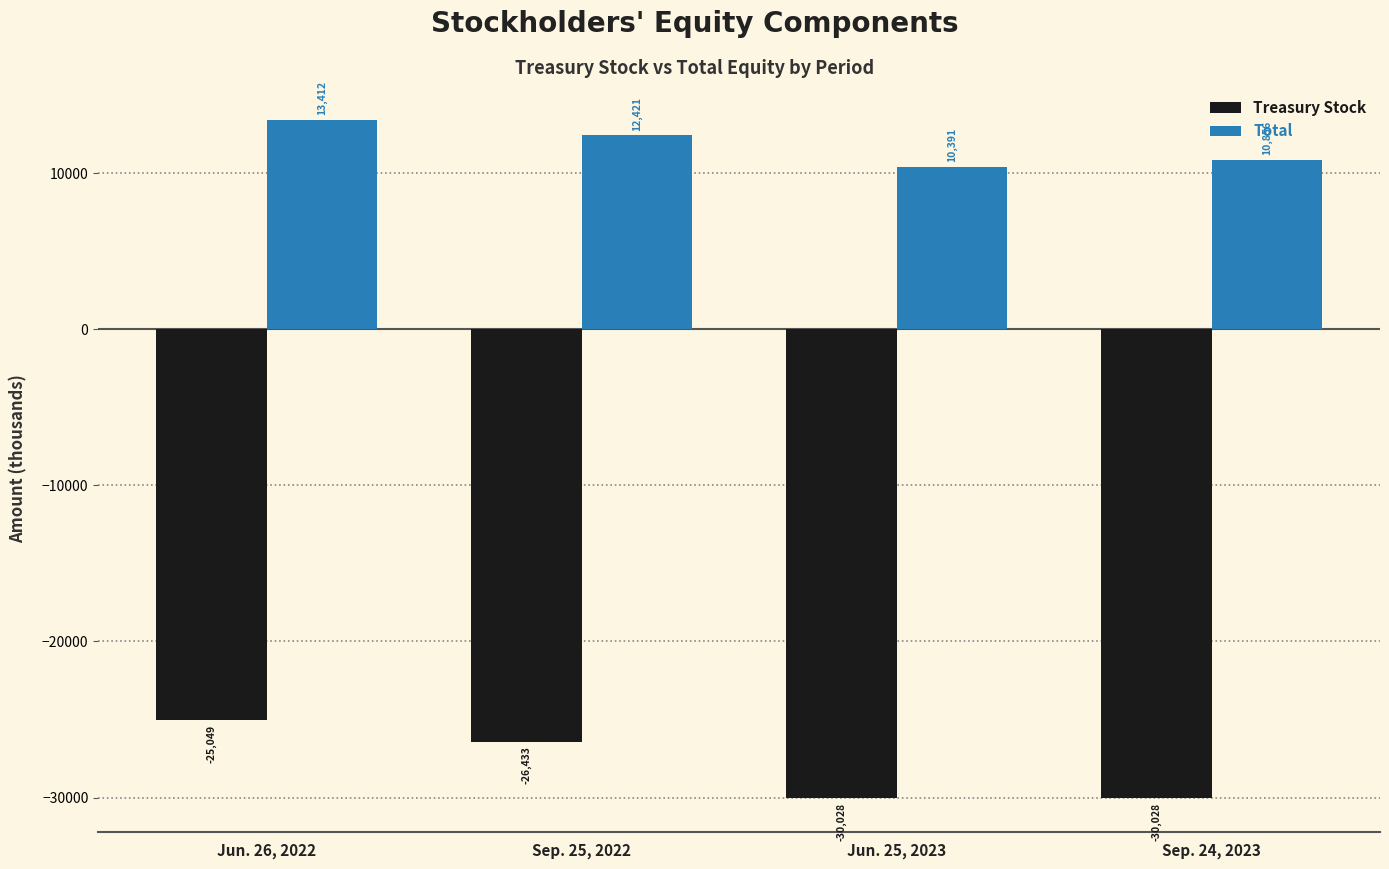

Reading right to left, extract all data points from this chart.

Treasury Stock: -30028	-30028	-26433	-25049
Total: 10856	10391	12421	13412